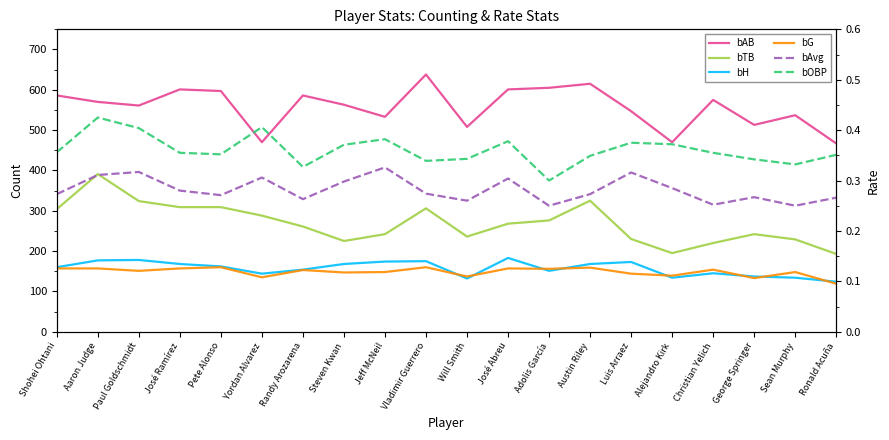

At which category is the sum across all series the highest?

Aaron Judge